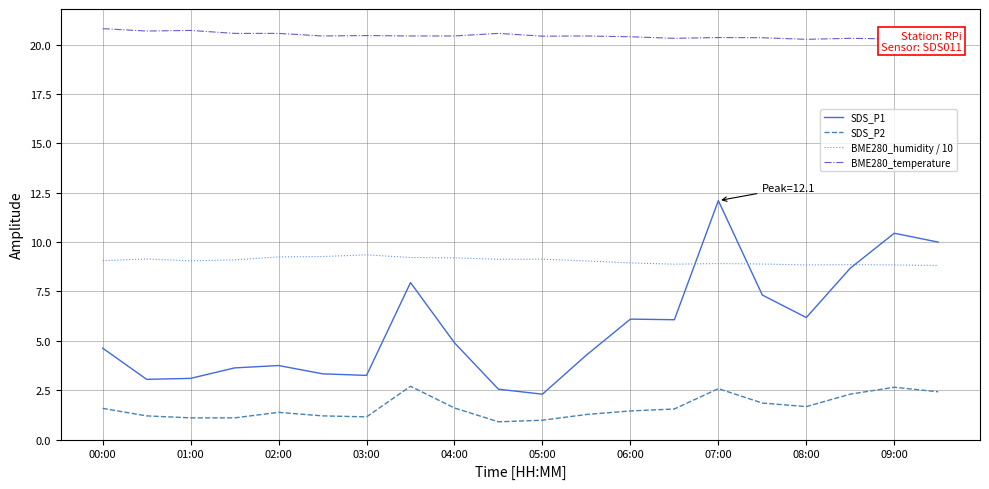

The value of BME280_humidity / 10 at 08:00 is 13.3. True or false?

False